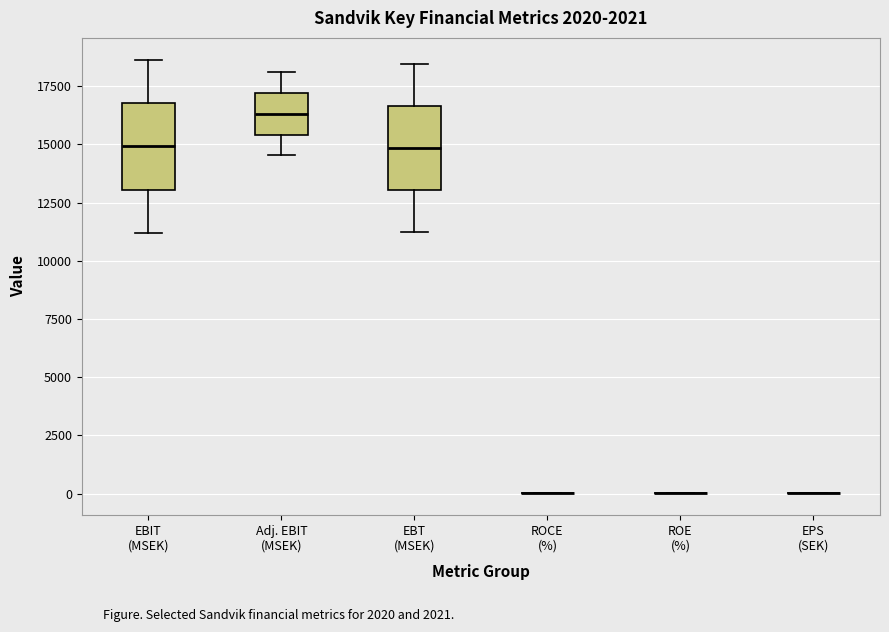

Where does the upper whisker of the box for Adj. EBIT (MSEK) end on the y-axis? The values are not printed on the chart, so give them approximately, as read against the axis.

18000